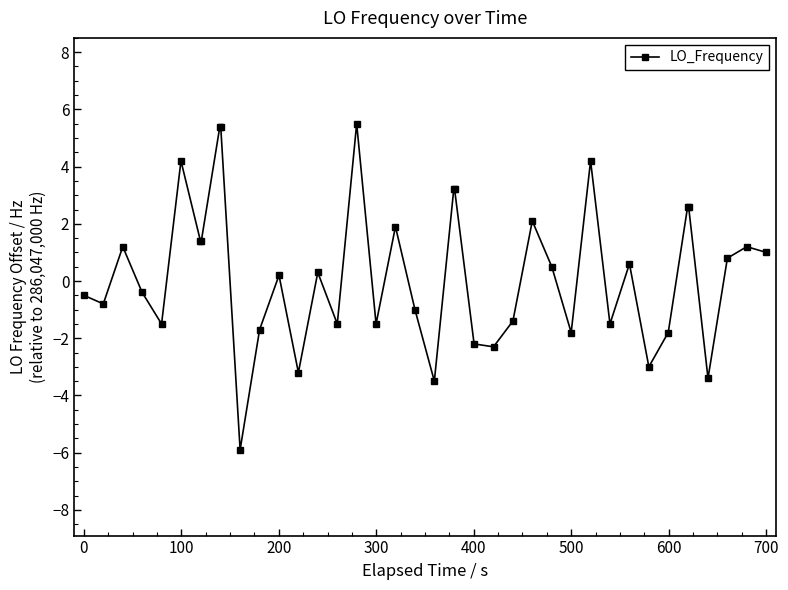

What is the maximum value shown in the chart?

5.5